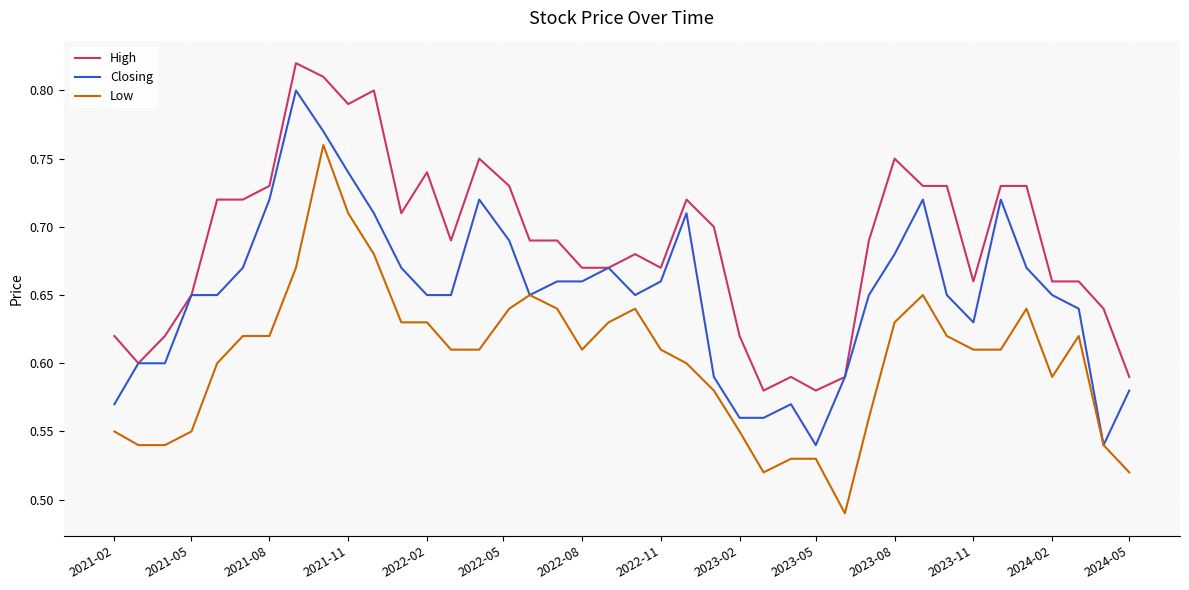

Which series has the largest total across all categories?

High